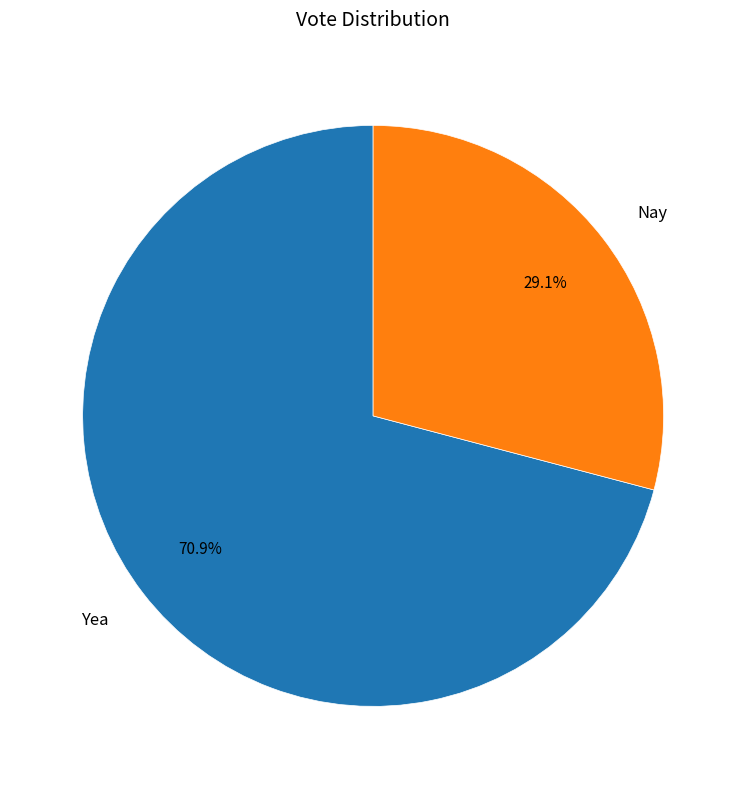

What is the majority slice?

Yea